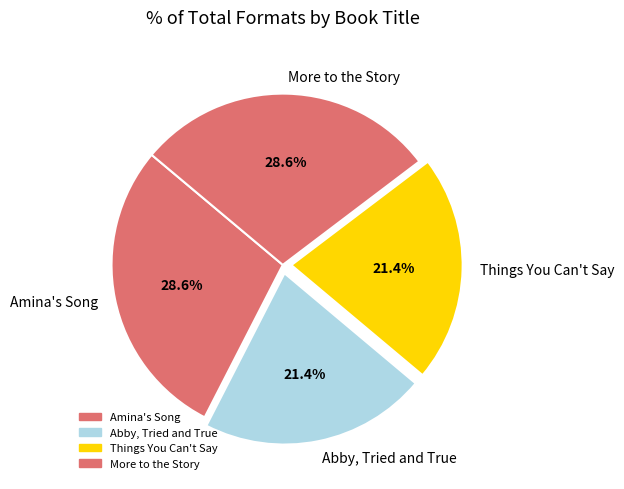

How many slices are in this pie chart?

4